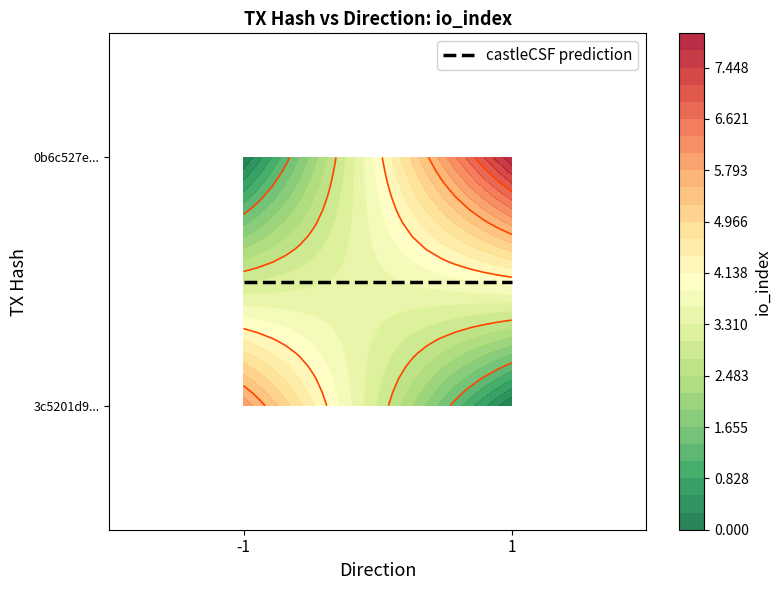

Which series has the widest spread of values?

3c5201d9186ef1114a06e9612c941ed20b755c5